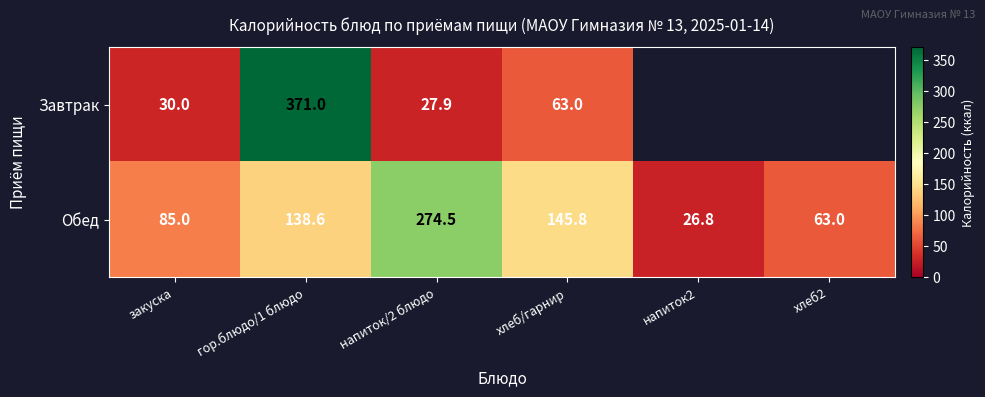

What is the greatest value displayed?

371.0